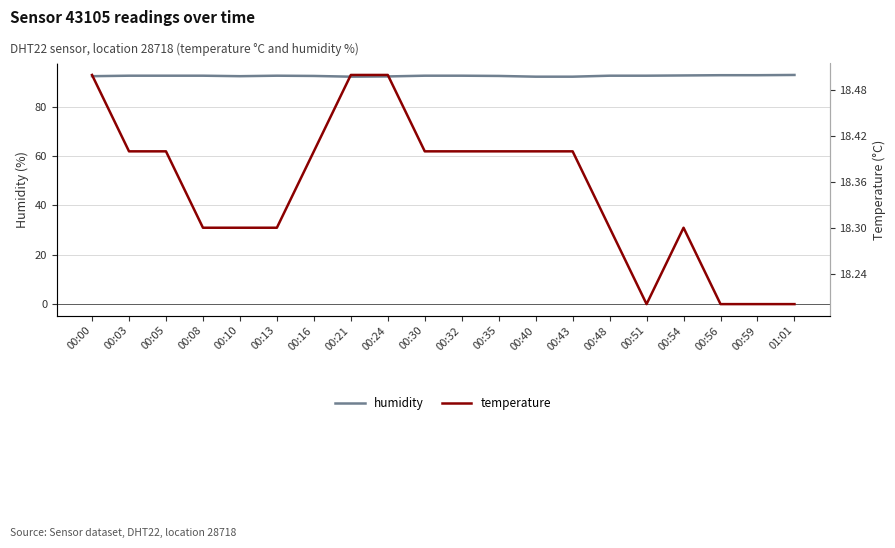

What are all the series names shown in the legend?

humidity, temperature